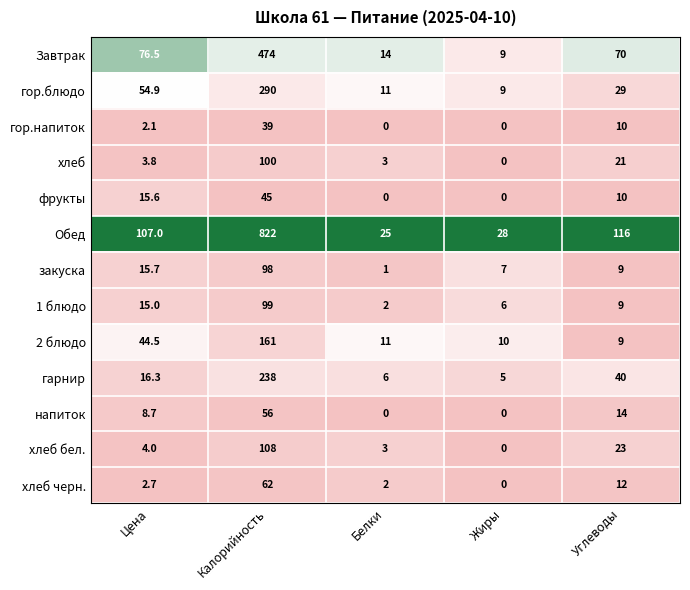

What is the difference between the highest and lowest values at Углеводы?

107.0